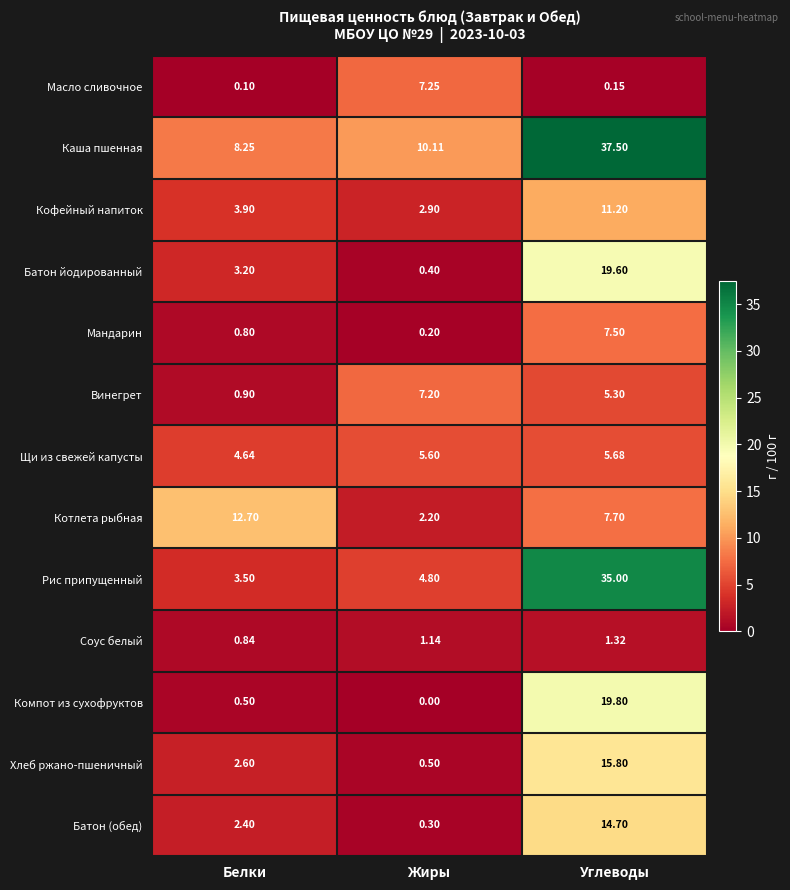

Which category has the lowest value in the Щи из свежей капусты series?

Белки